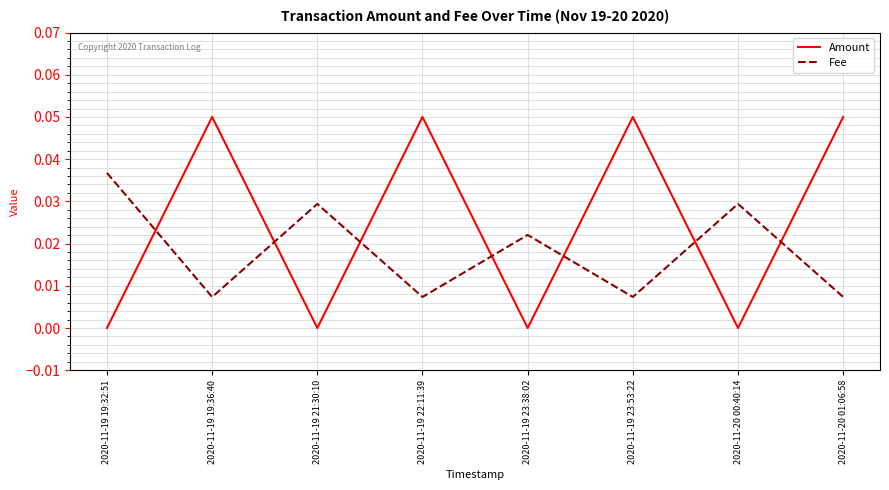

Is the value of Amount at 2020-11-20 01:06:58 greater than the value of Fee at 2020-11-20 00:40:14?

Yes